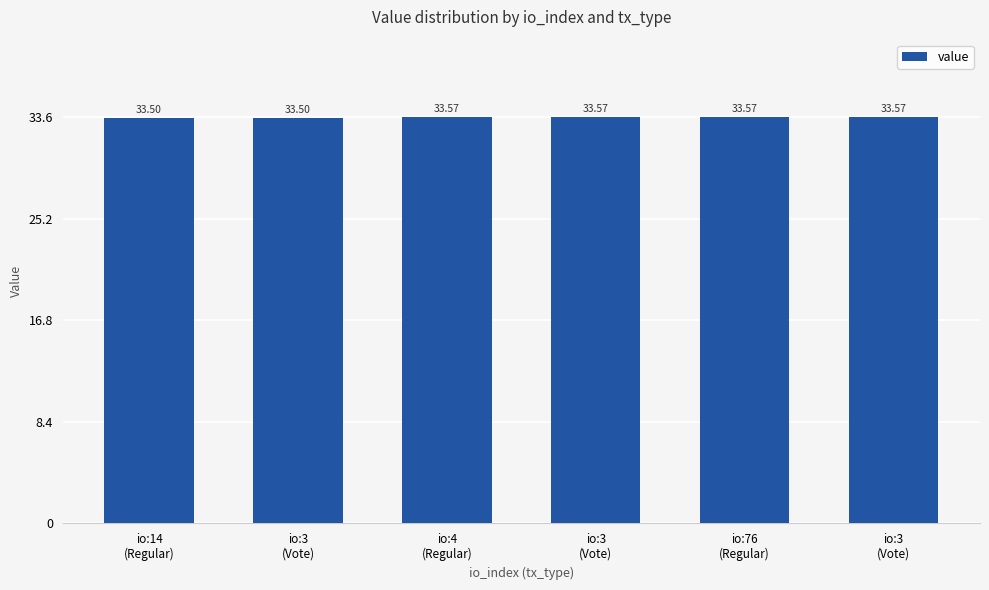

How many bars are there in total?

6